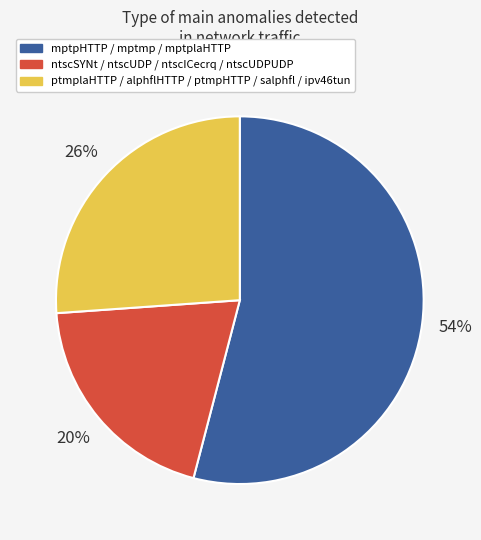

To the nearest percent, what percentage of the pie is mptpHTTP / mptmp / mptplaHTTP?

54%